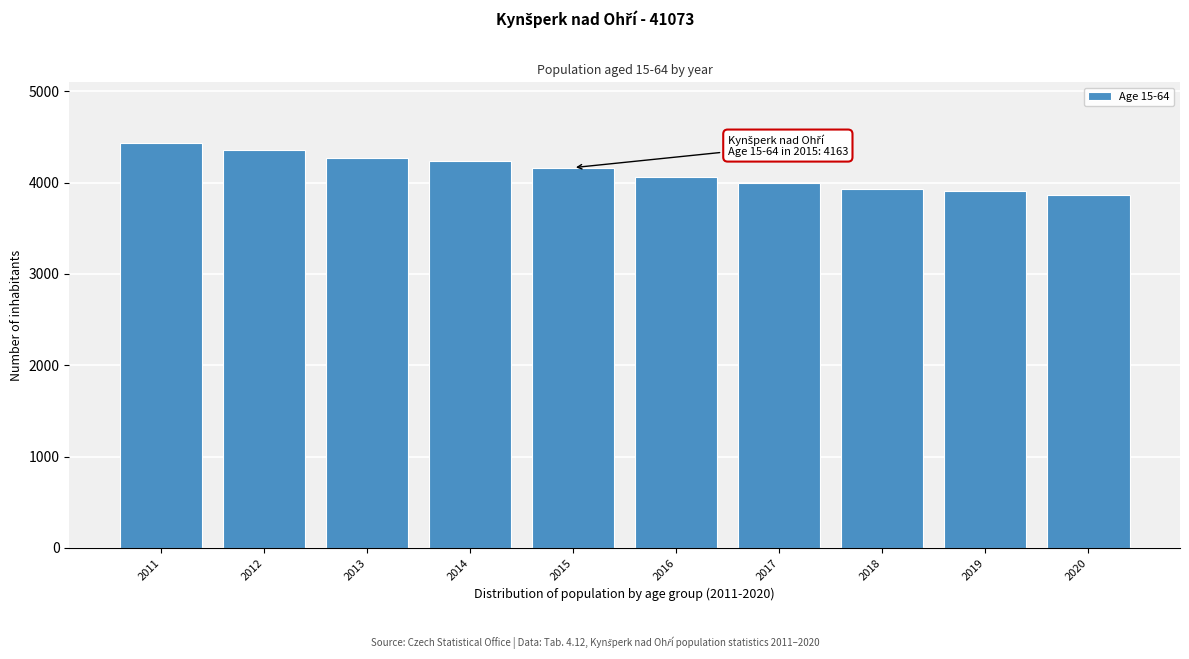

Reading left to right, list all the values displayed in this chart.

2011=4435	2012=4351	2013=4273	2014=4238	2015=4163	2016=4060	2017=3991	2018=3934	2019=3906	2020=3865